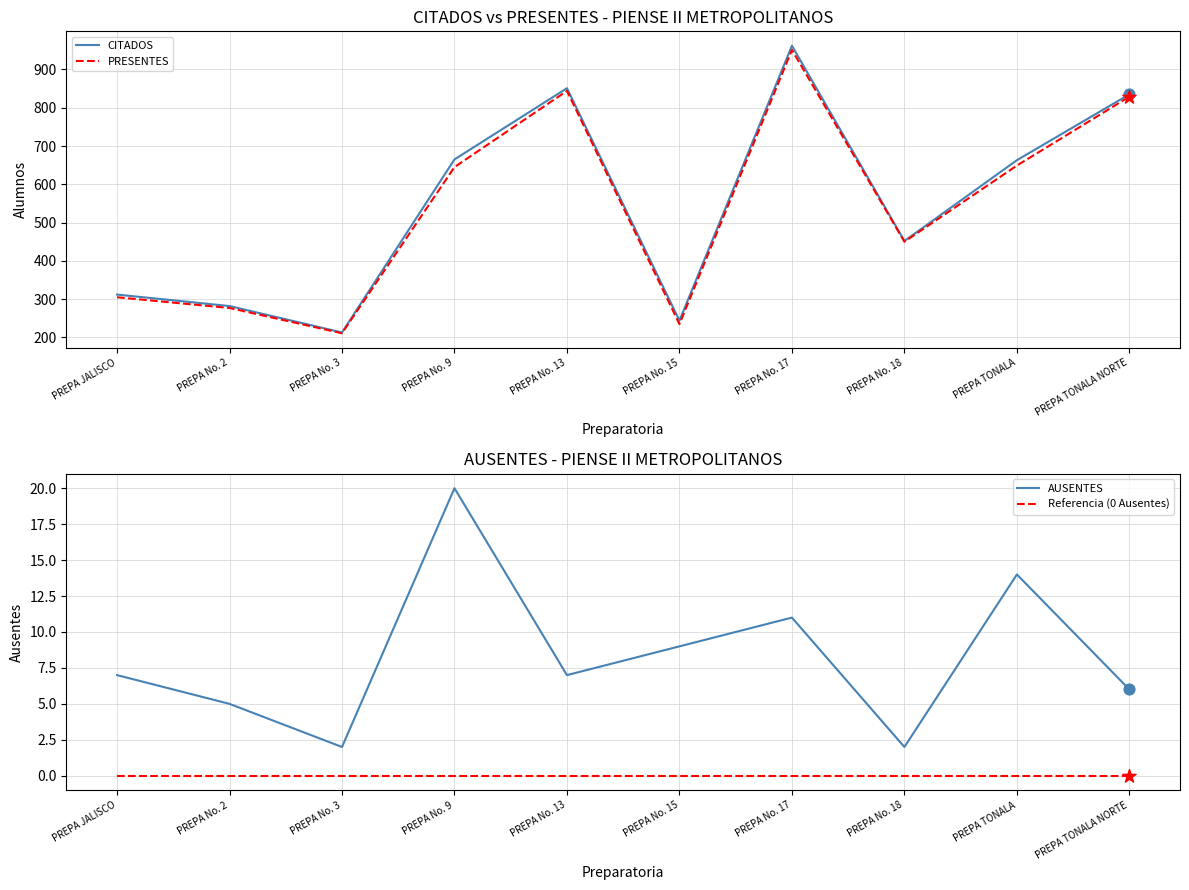

Which series has the largest Y range (max minus min)?

CITADOS